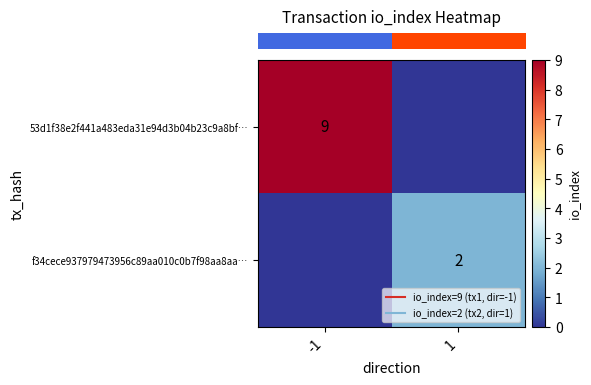

What is the maximum value for row_1?

2